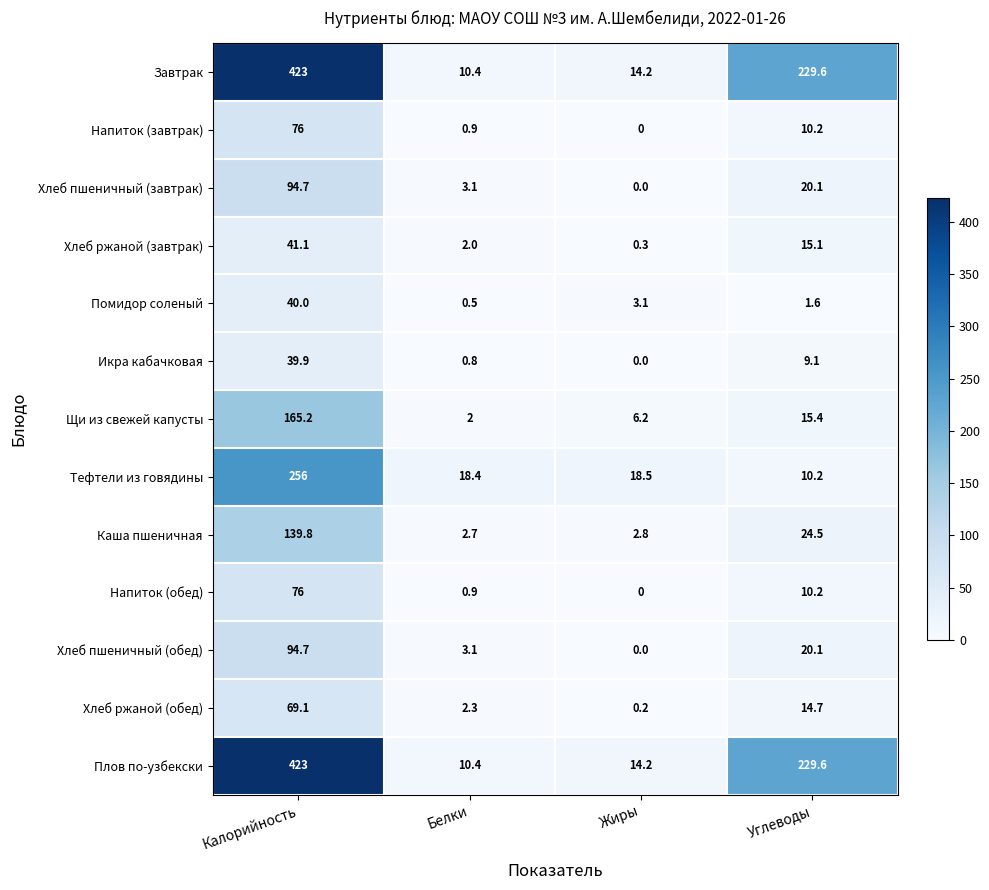

The value of Хлеб пшеничный (обед) at Углеводы is 20.1. True or false?

True